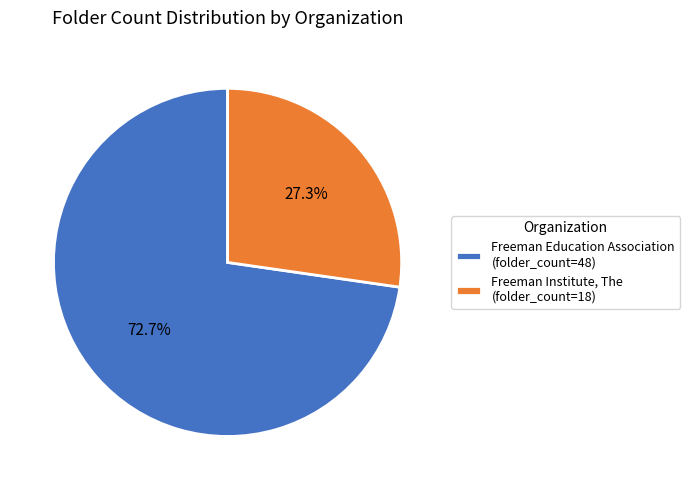

The Freeman Education Association slice represents 82% of the pie. True or false?

False